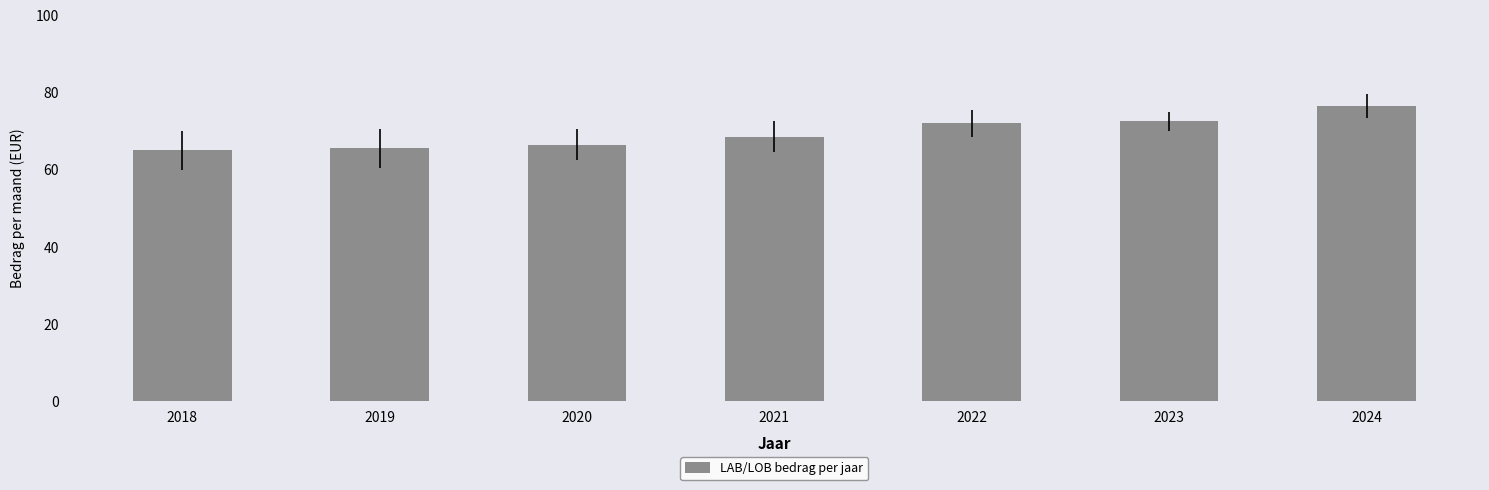

Is it true that the value at 2021 is 28.1?

False